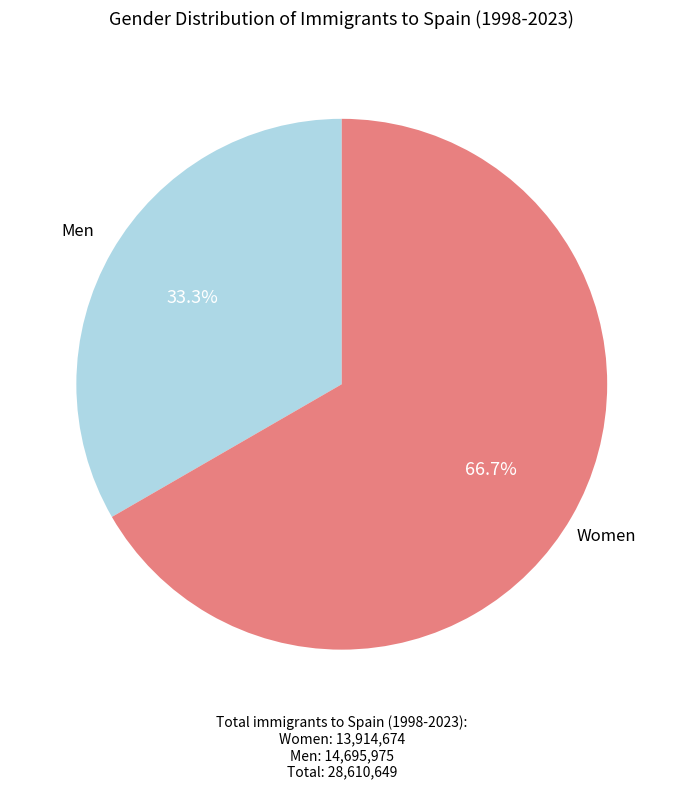

Is there any slice that represents more than half of the pie?

Yes